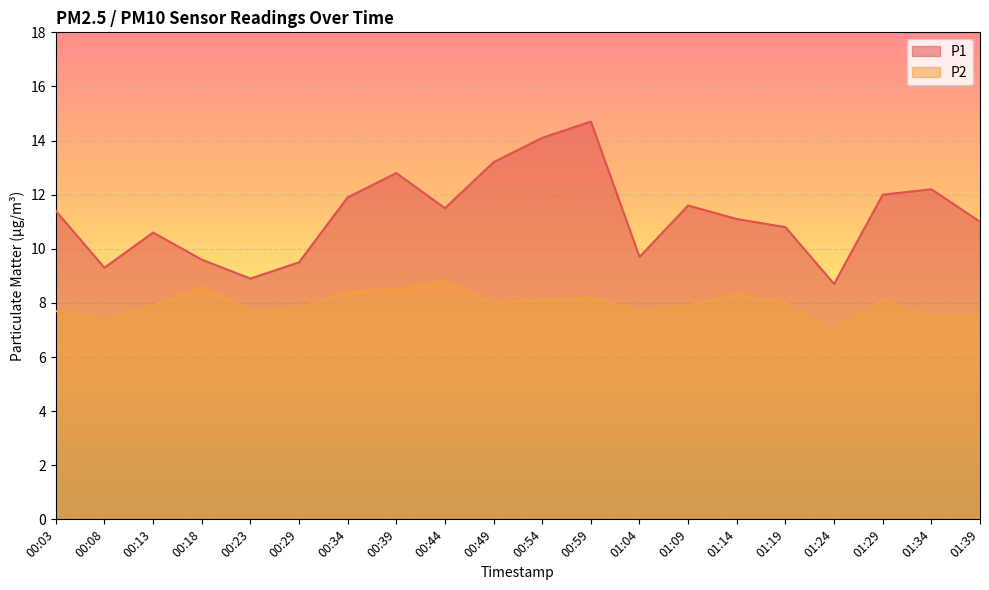

What is the difference between the maximum and minimum values in the P2 series?

1.8